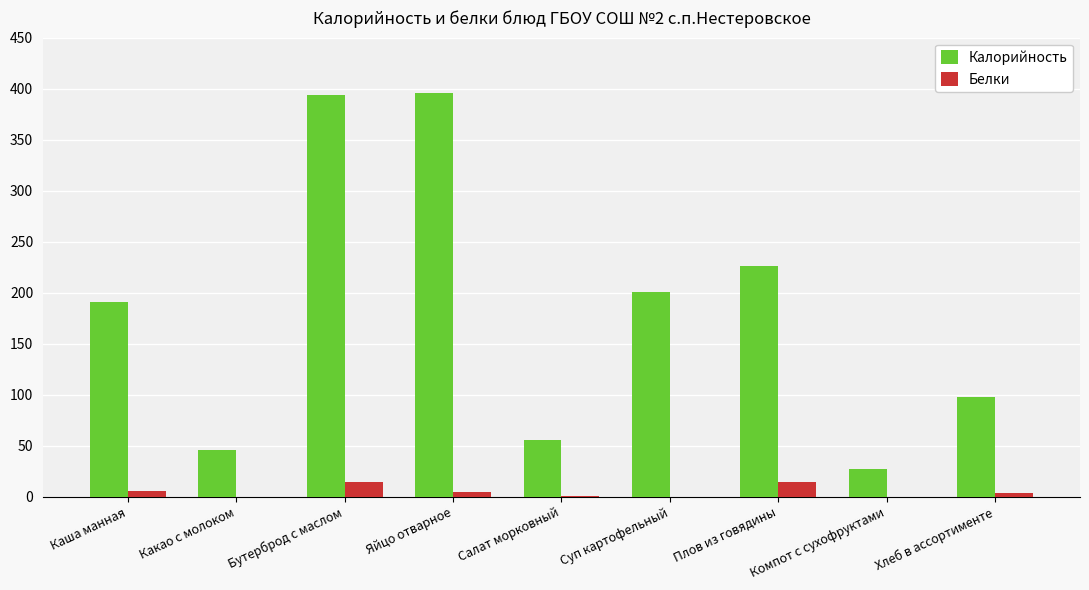

Which series changed the most between Компот с сухофруктами and Хлеб в ассортименте?

Калорийность